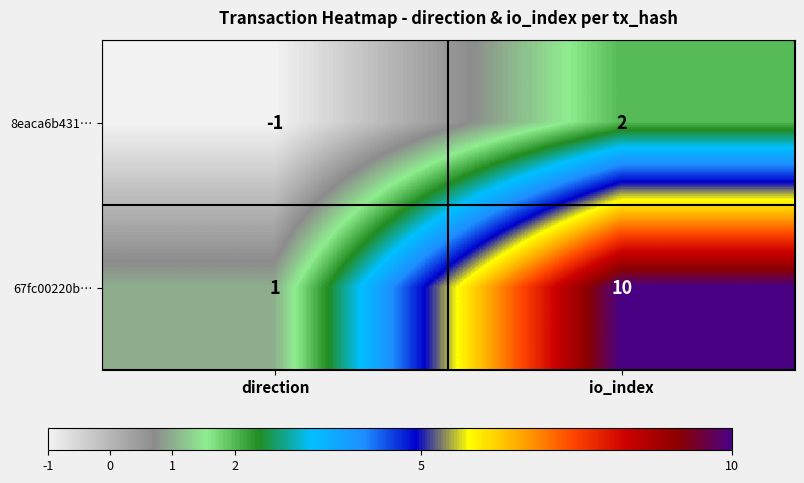

Reading right to left, extract all data points from this chart.

8eaca6b431…: io_index=2	direction=-1
67fc00220b…: io_index=10	direction=1